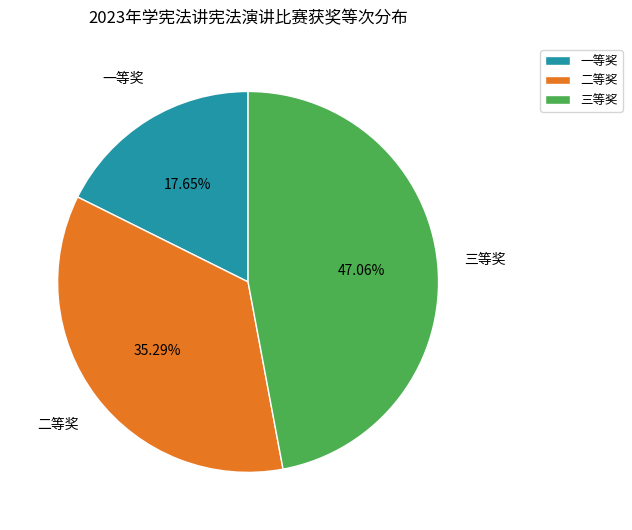

How many slices are in this pie chart?

3